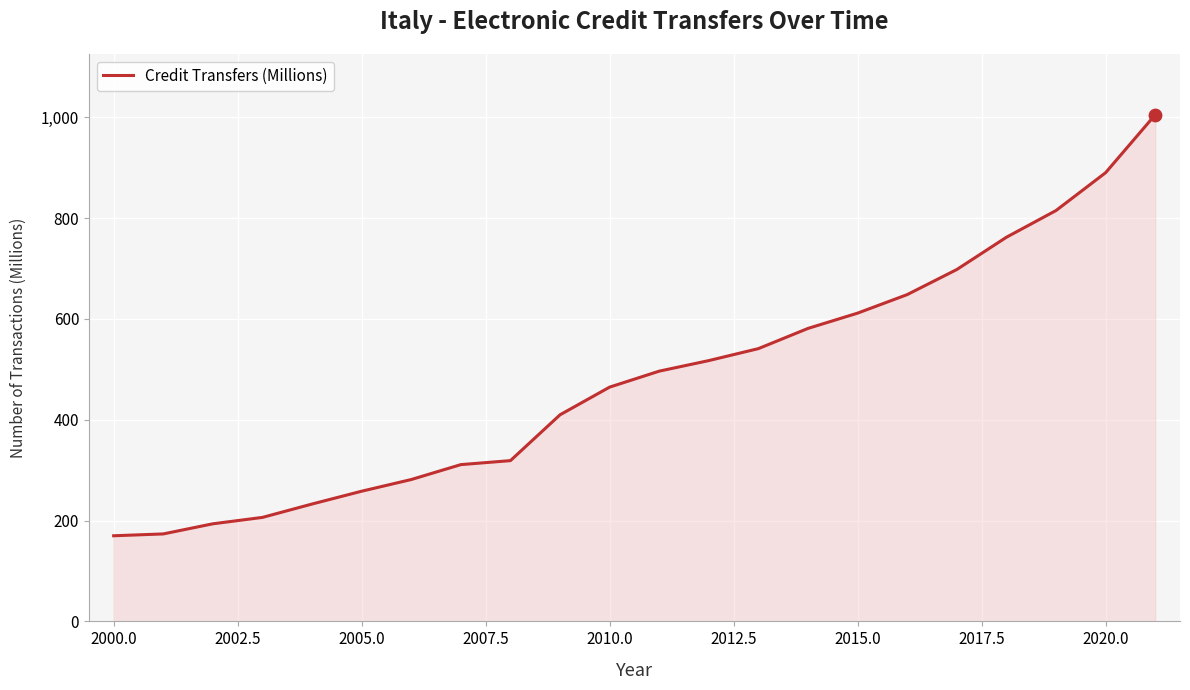

What is the minimum value shown in the chart?

169.8